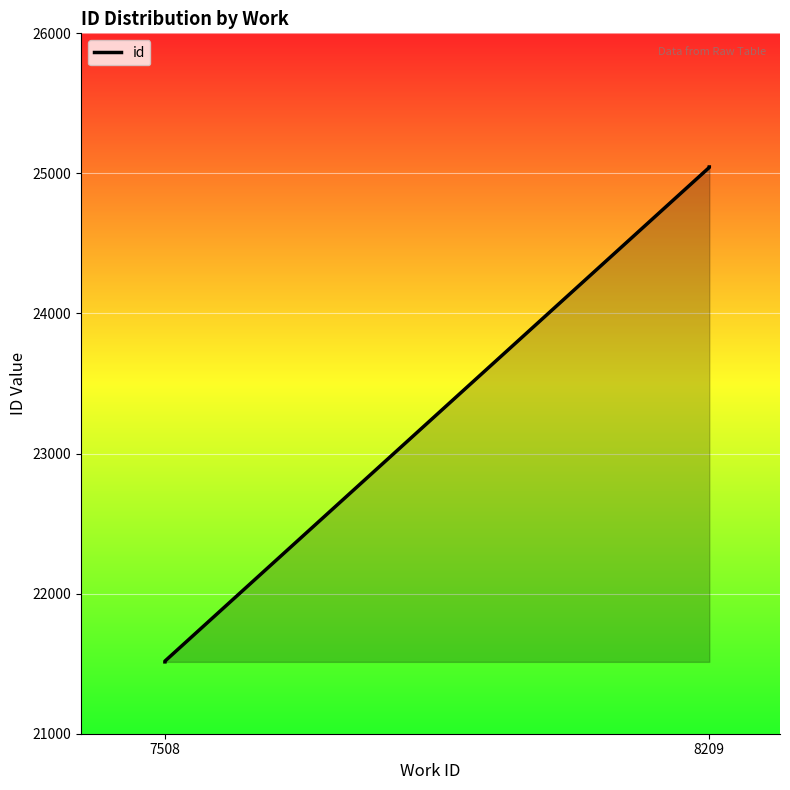

How many data points are above 25043?

1